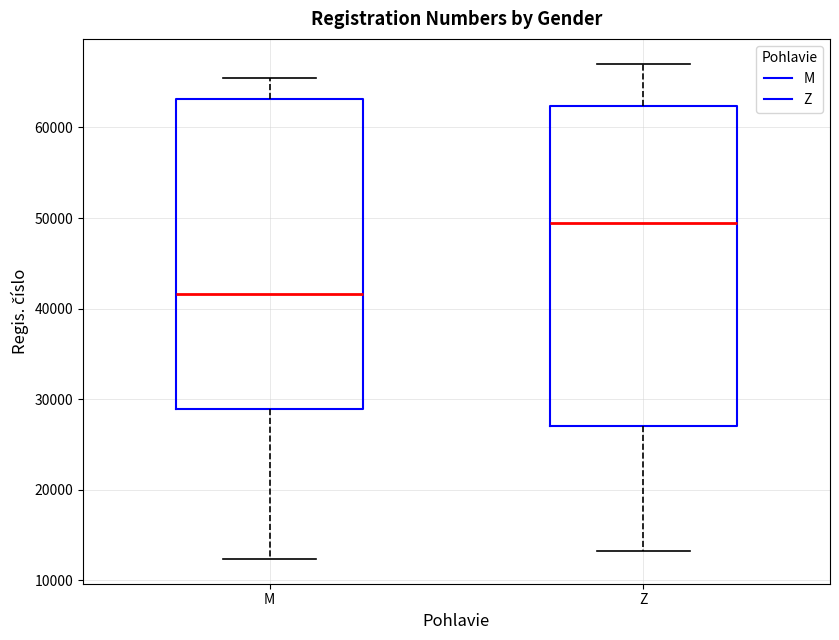

Comparing the boxes themselves (not the whiskers), which one is the tallest?

Z